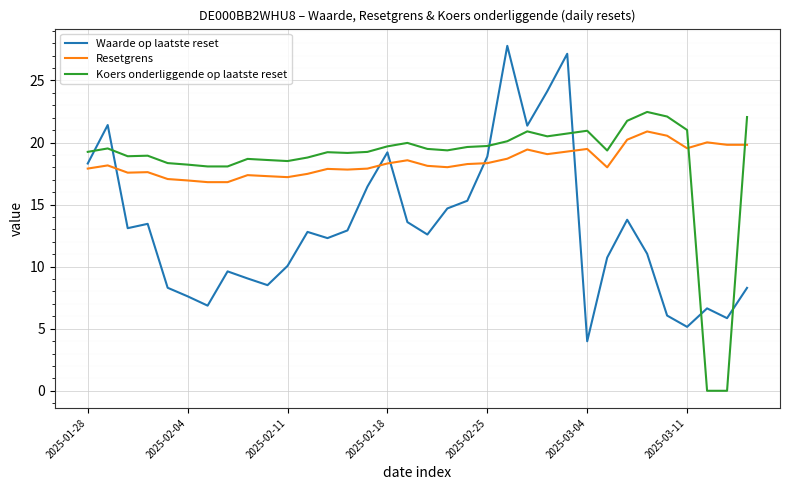

Rank the series by their maximum value, from highest to lowest.

Waarde op laatste reset, Koers onderliggende op laatste reset, Resetgrens